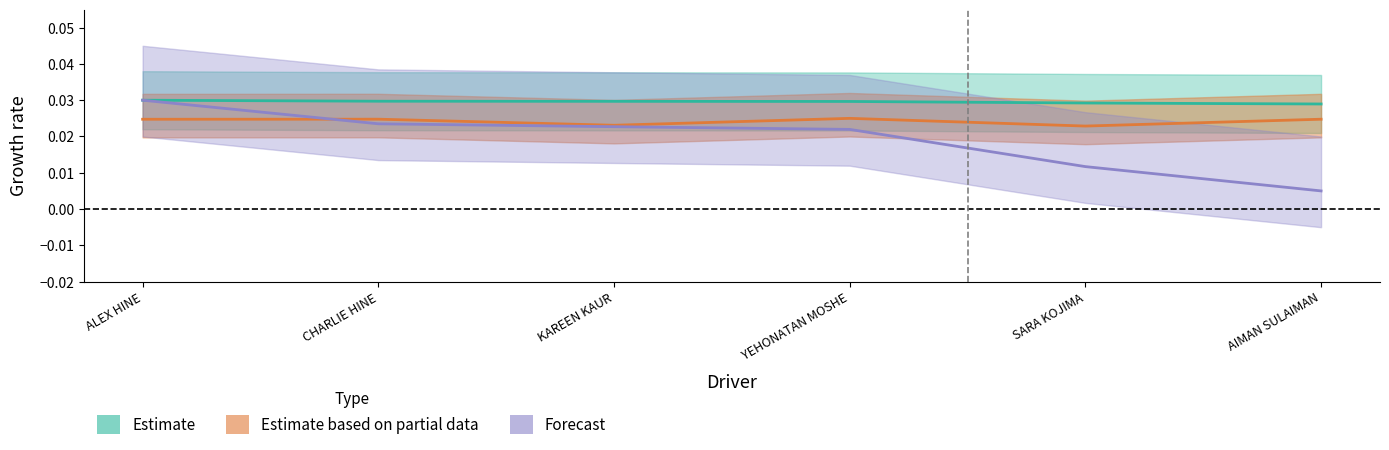

Is it true that Best Speed equals 0.0 at ALEX HINE?

True